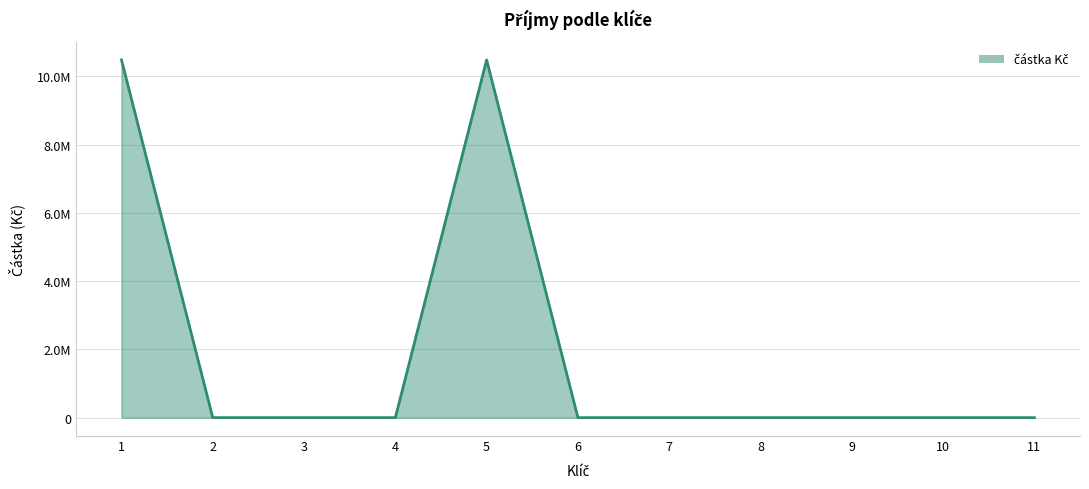

Does the chart display data point markers on the line(s)?

No